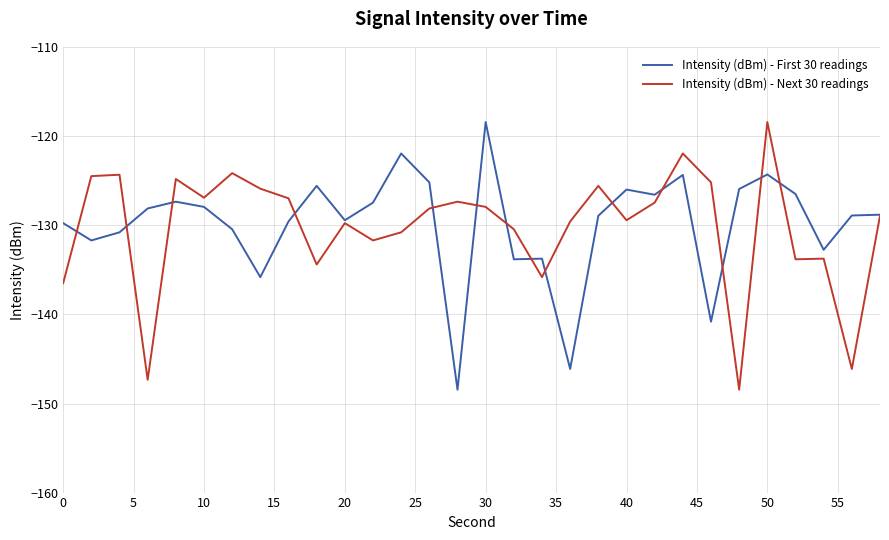

What is the greatest value displayed?

-118.4